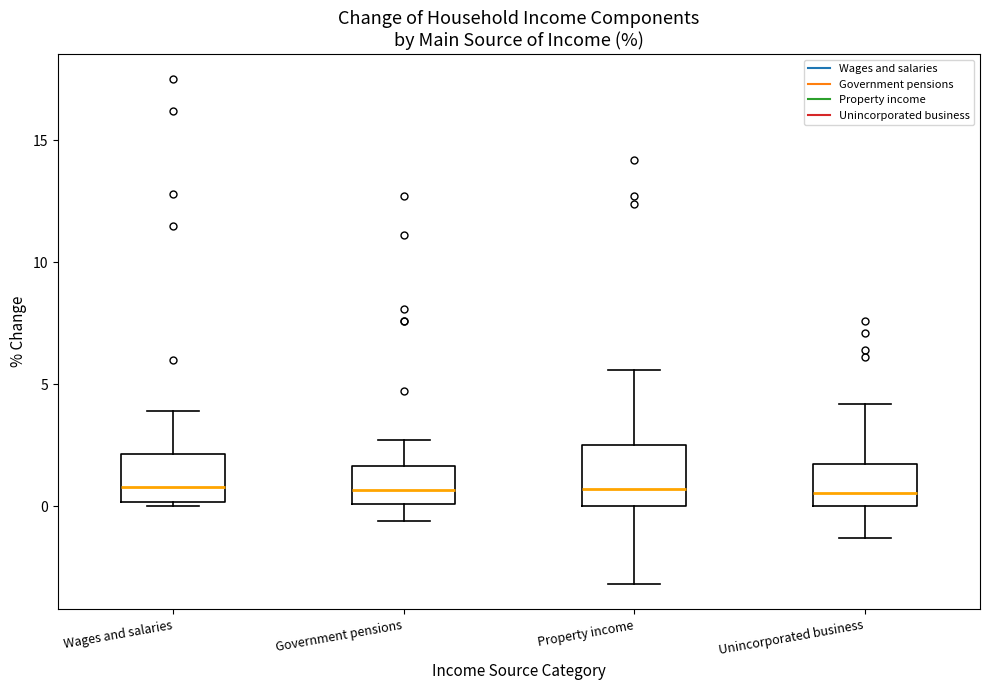

Reading left to right, transcribe this box plot: for each box, give where its median line is, the range the box spans, and where its two whiskers end, as read against the y-axis. The values are not printed on the chart, so give them approximately, as read against the axis.

Wages and salaries: median 1.0, box 0.0 to 2.0, whiskers 0.0 (just below the box's lower edge) to 4.0
Government pensions: median 0.5, box 0.0 to 1.5, whiskers -0.5 to 2.5
Property income: median 0.5, box 0.0 to 2.5, whiskers -3.0 to 5.5
Unincorporated business: median 0.5, box 0.0 to 1.5, whiskers -1.5 to 4.0